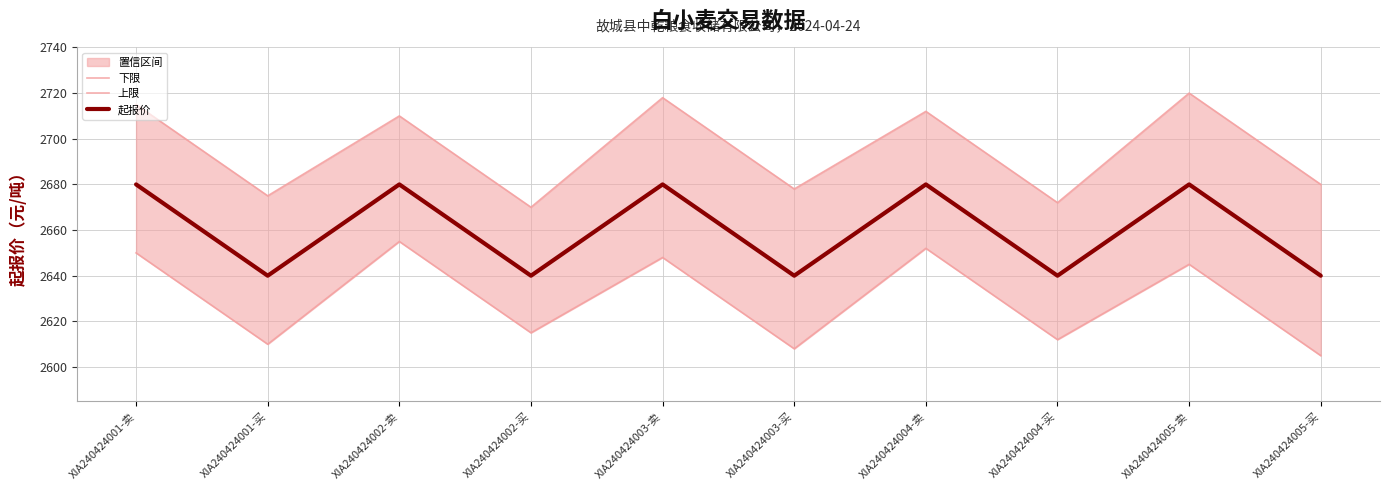

What position from the left is XIA240424005-买?

10